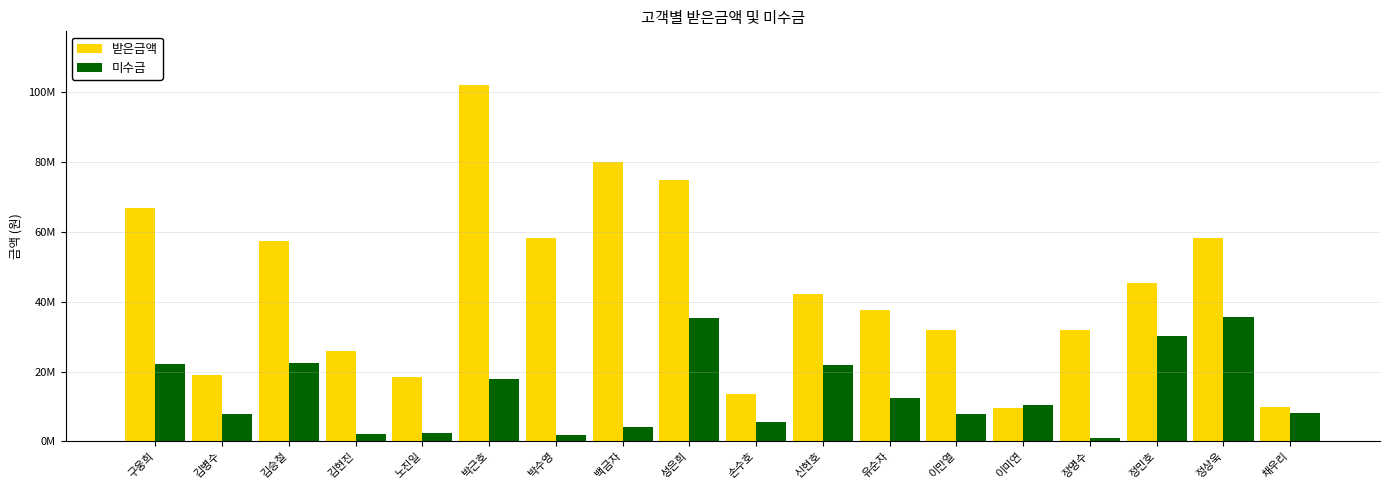

At which label does 받은금액 reach its minimum?

이미연